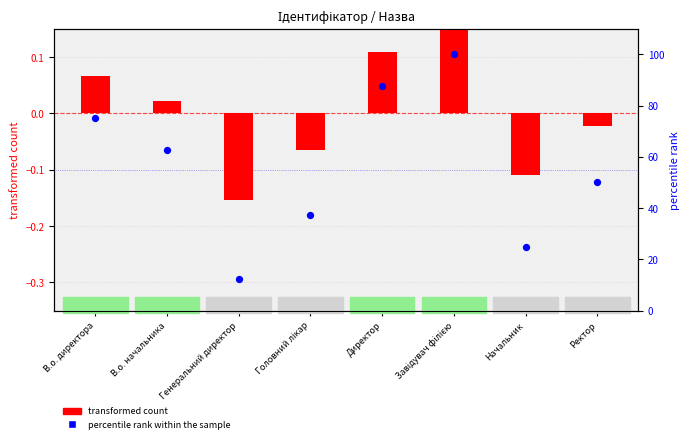

Is the value of transformed count at Генеральний директор greater than the value of percentile rank within the sample at Директор?

No